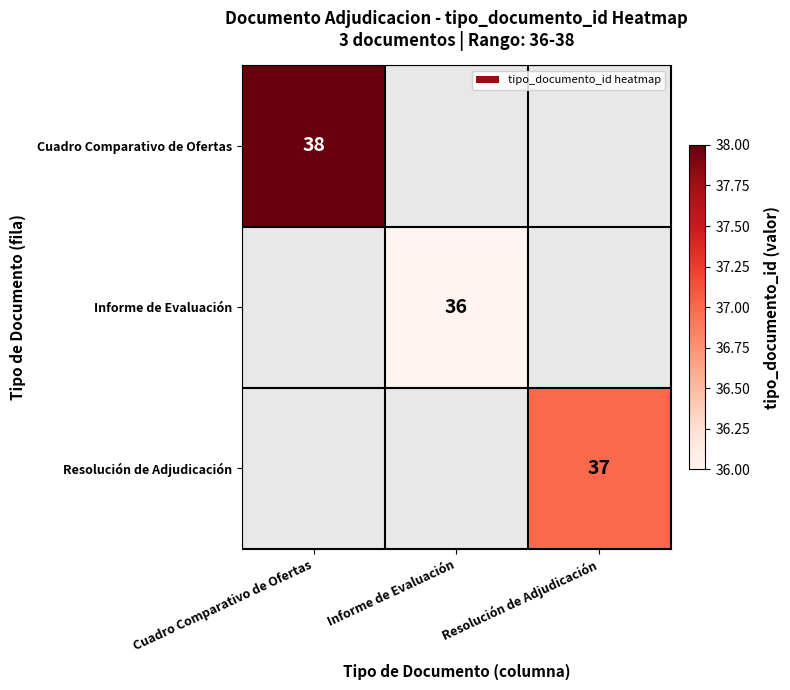

The Cuadro Comparativo de Ofertas series shows 38 at Cuadro Comparativo de Ofertas. True or false?

True